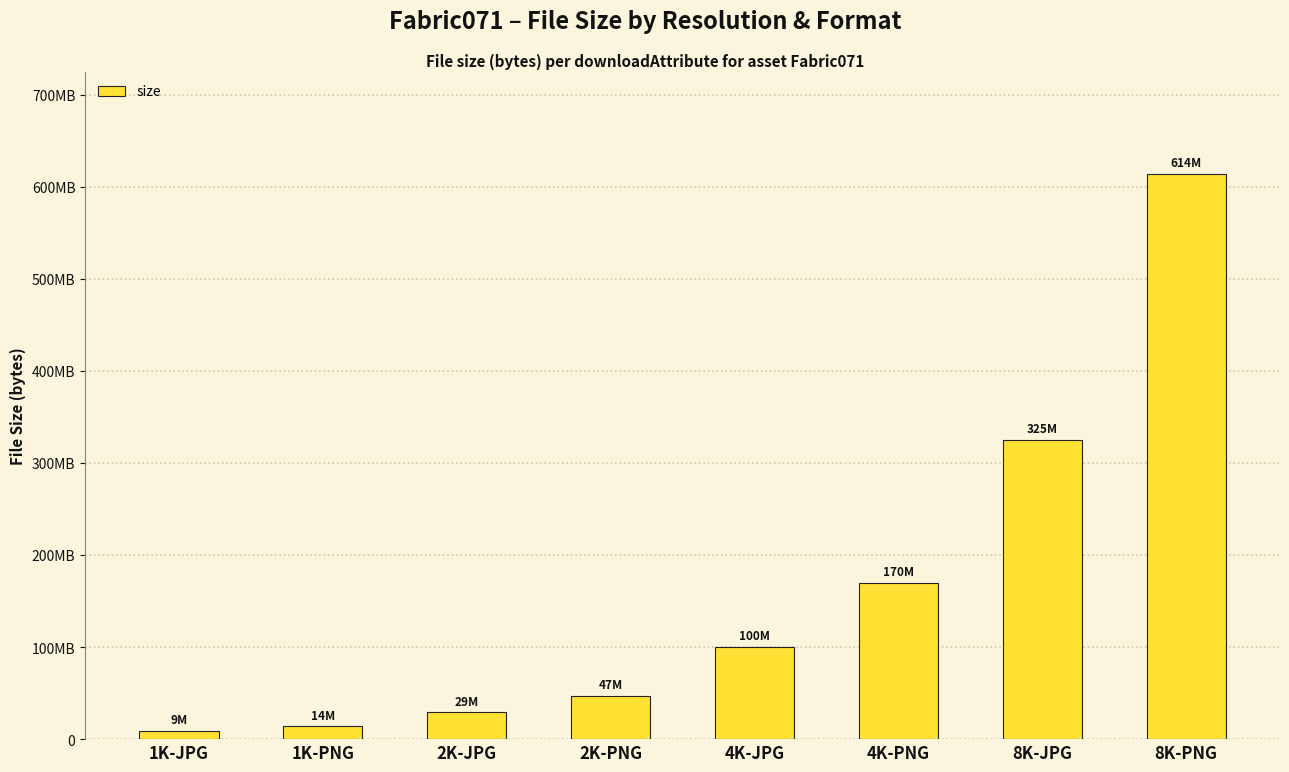

What is the difference between the values at 8K-JPG and 4K-PNG?

155321640